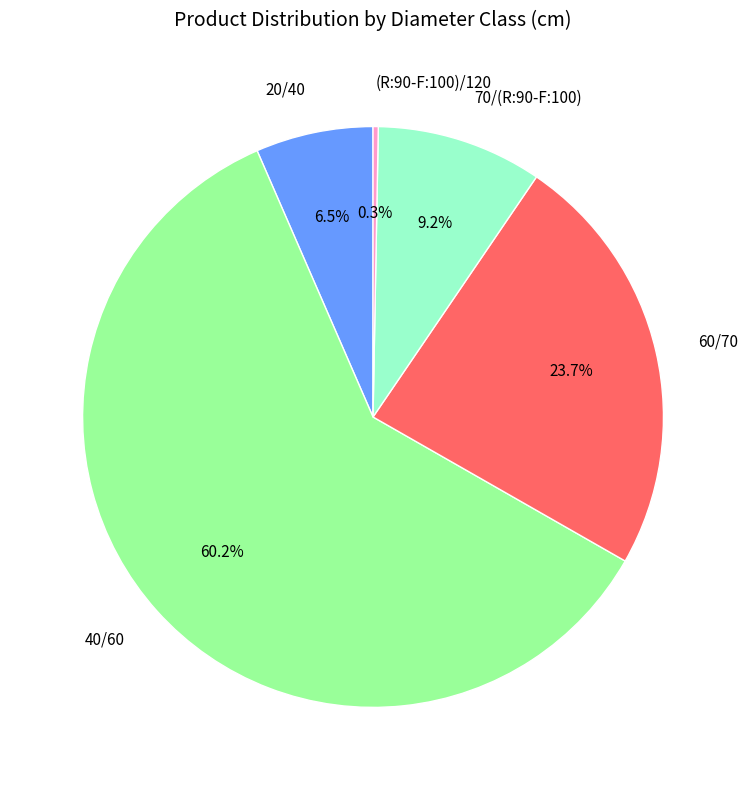

Approximately how many times larger is the value at 60/70 compared to 20/40?

3.6